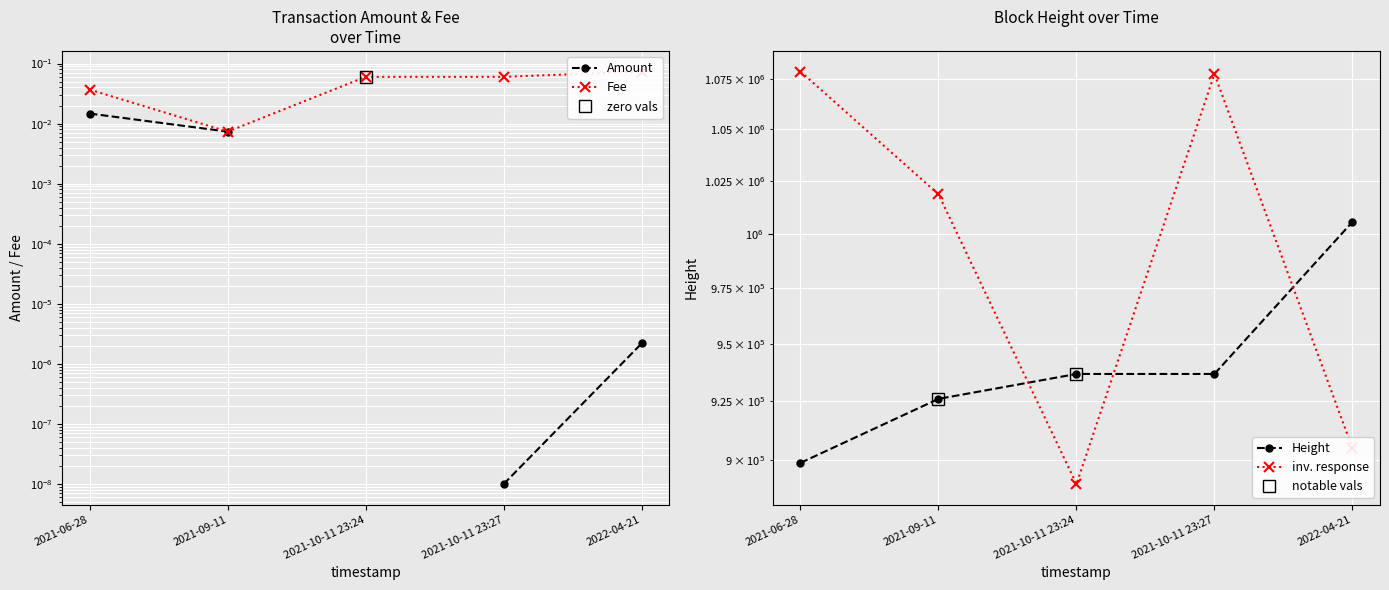

How many lines are shown in the chart?

4